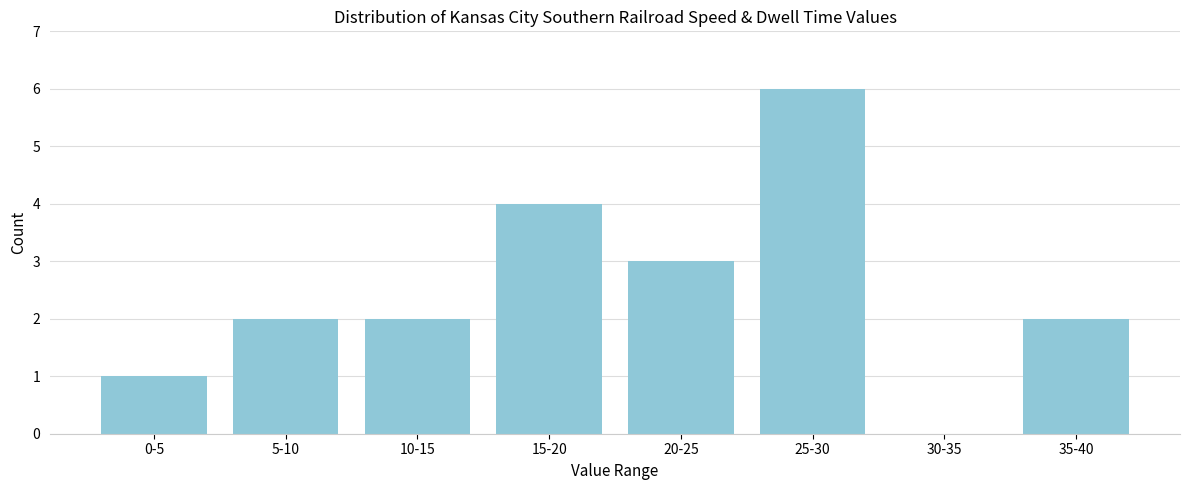

Reading left to right, list all the values displayed in this chart.

0-5=1	5-10=2	10-15=2	15-20=4	20-25=3	25-30=6	30-35=0	35-40=2